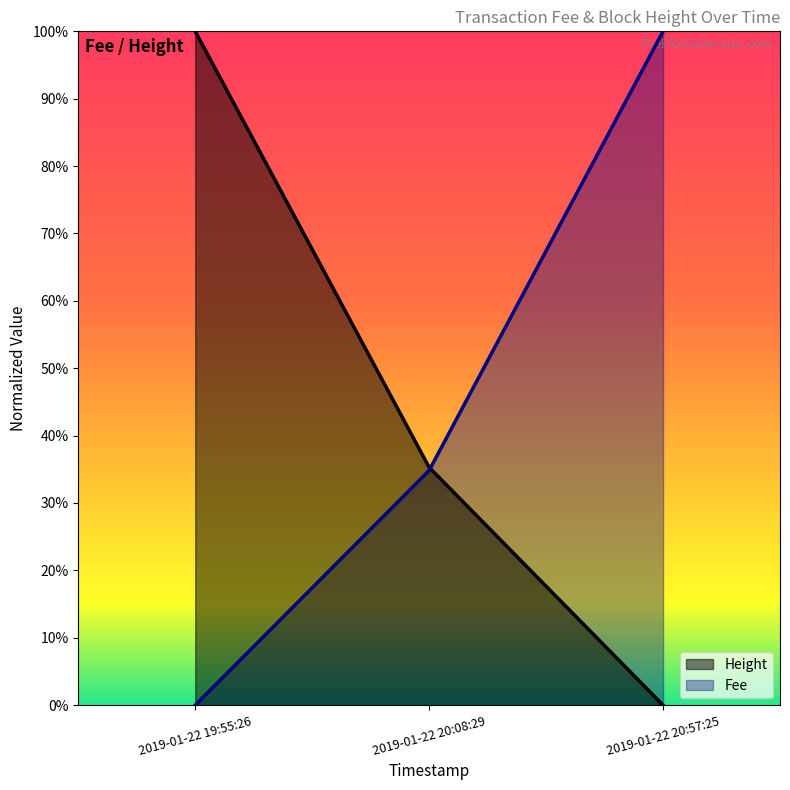

Which has a higher value, 2019-01-22 20:08:29 or 2019-01-22 19:55:26?

2019-01-22 19:55:26